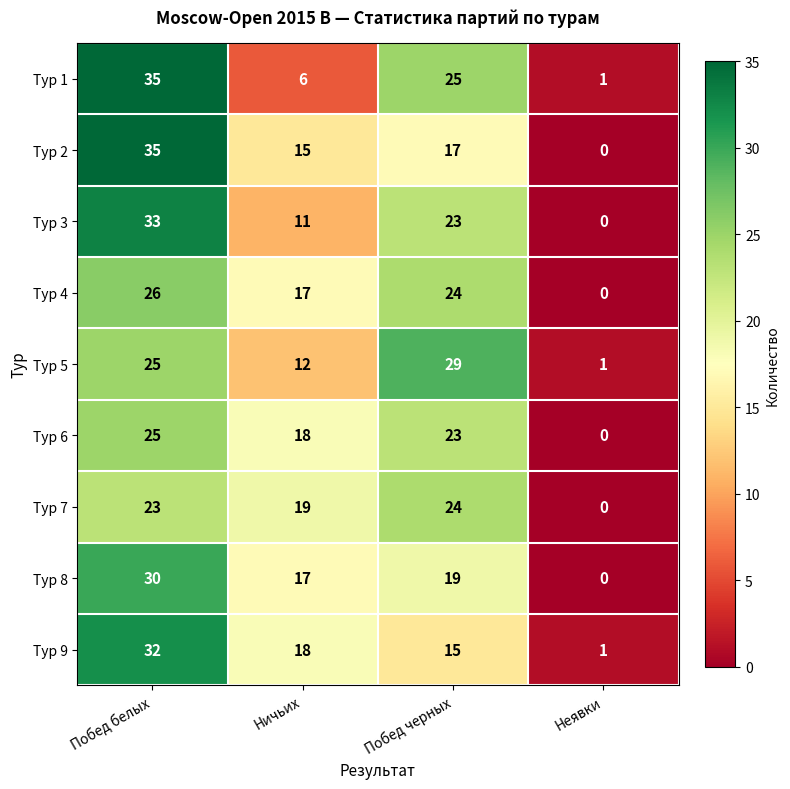

True or false: Тур 1 has a value of 6 at Ничьих.

True